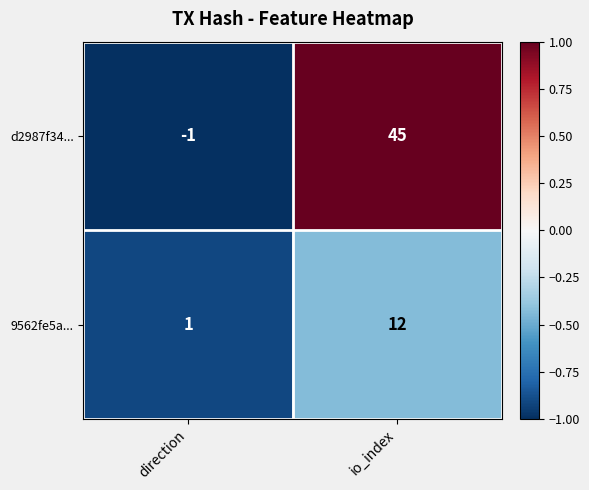

Is it true that d2987f34... equals -1 at direction?

True